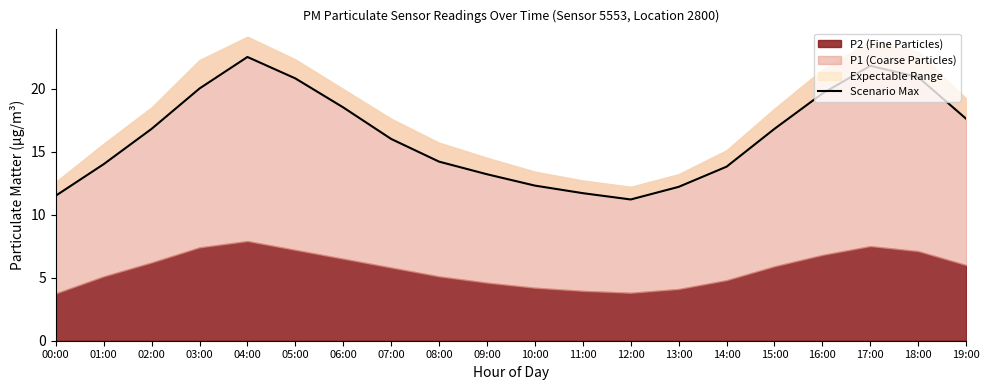

Rank the categories by value from lowest to highest.

12:00, 00:00, 11:00, 13:00, 10:00, 09:00, 14:00, 01:00, 08:00, 07:00, 02:00, 15:00, 19:00, 06:00, 16:00, 03:00, 05:00, 18:00, 17:00, 04:00